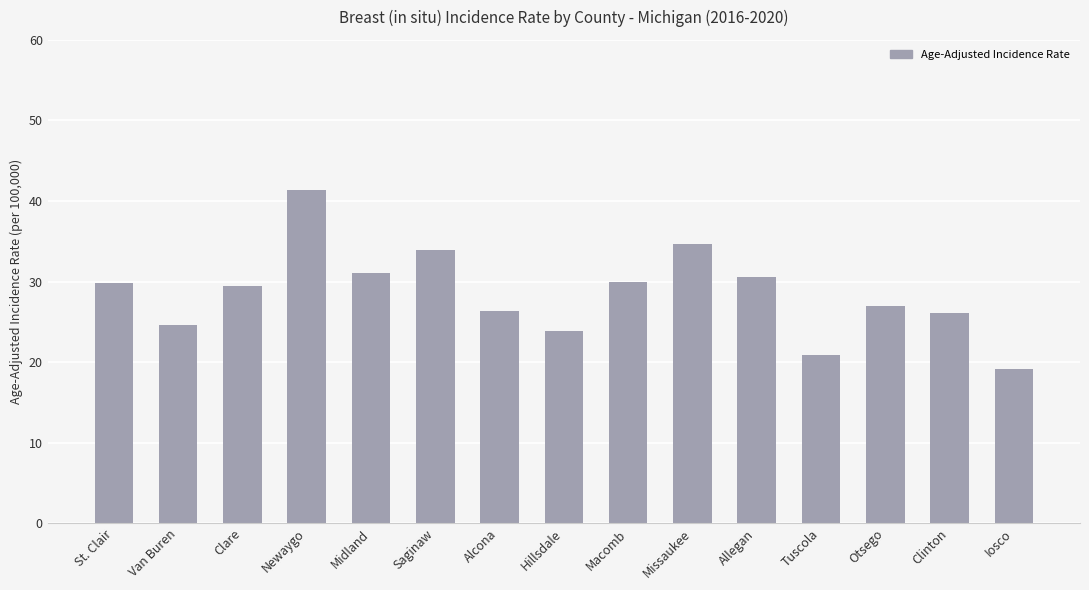

How many bars are there in total?

15